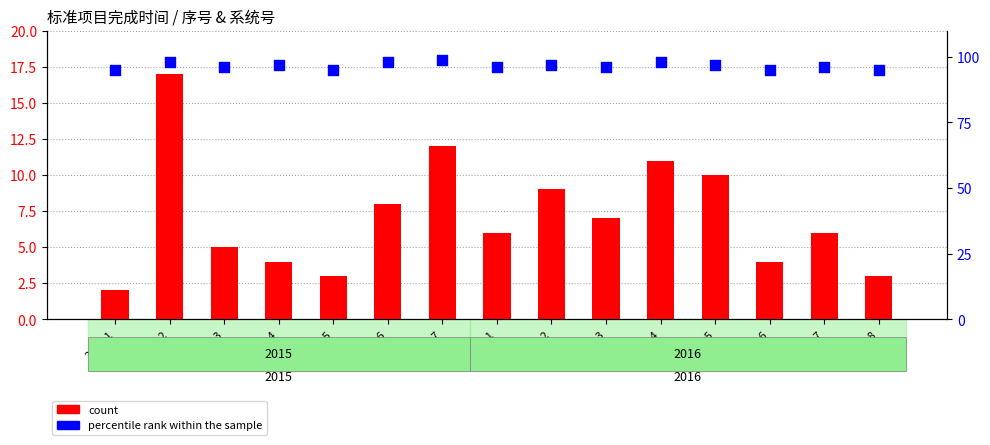

What are all the series names shown in the legend?

count, percentile rank within the sample